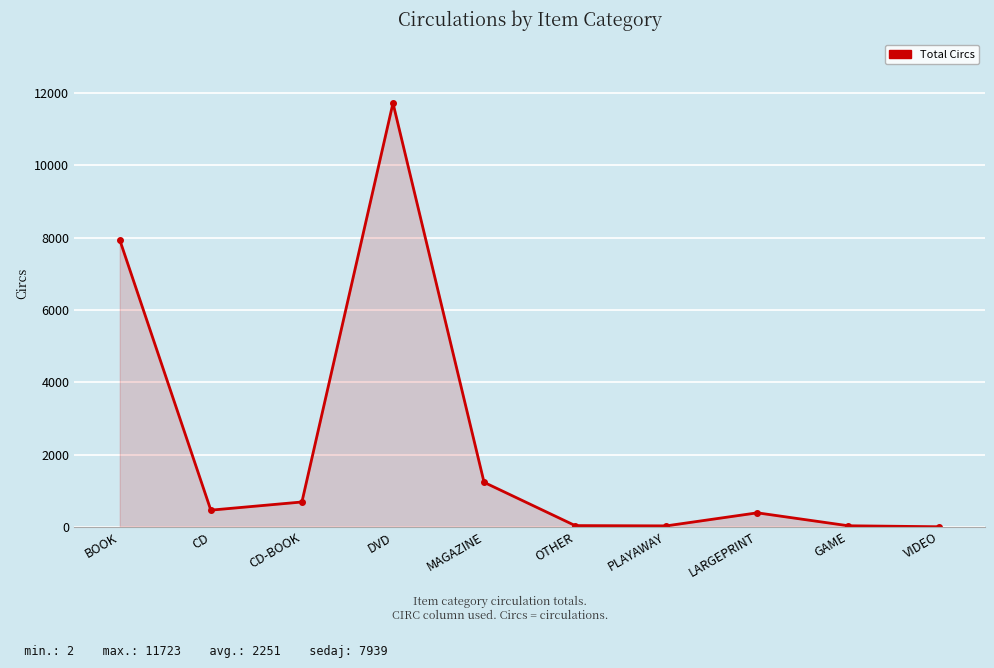

What is the difference between the maximum and minimum values?

11721